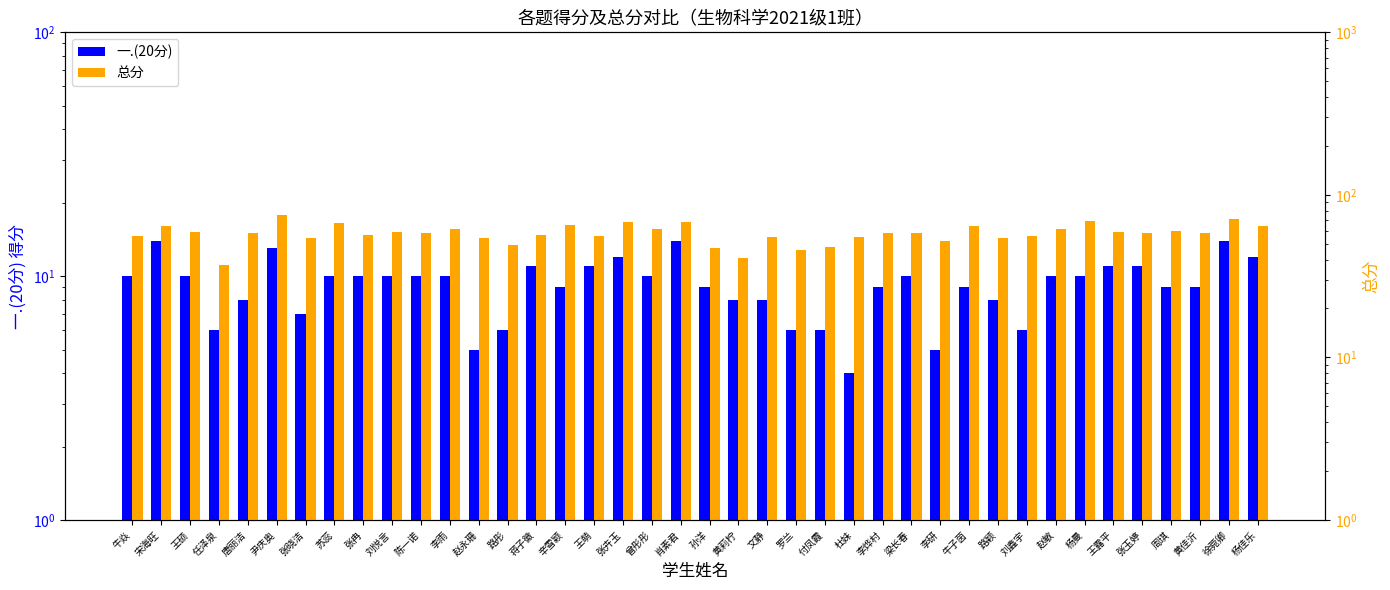

What is the label of the 31st bar from the left?

路颖